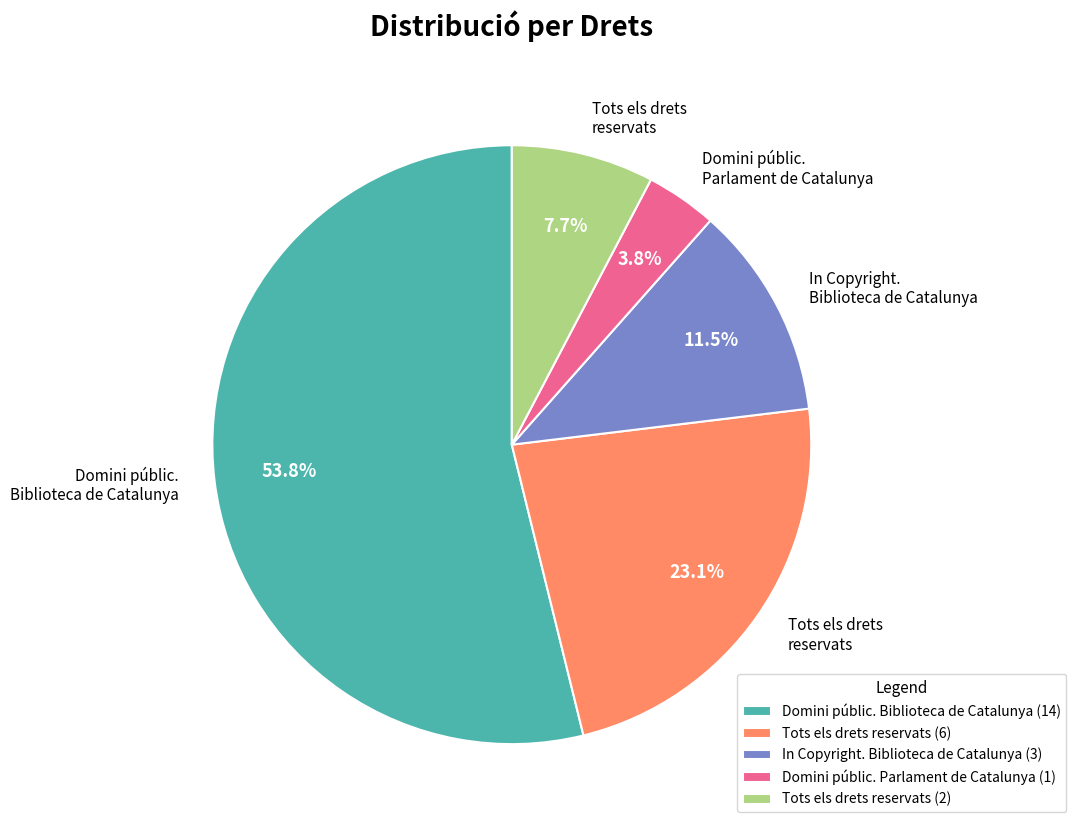

What portion of the pie excludes In Copyright. Biblioteca de Catalunya?

88.5%